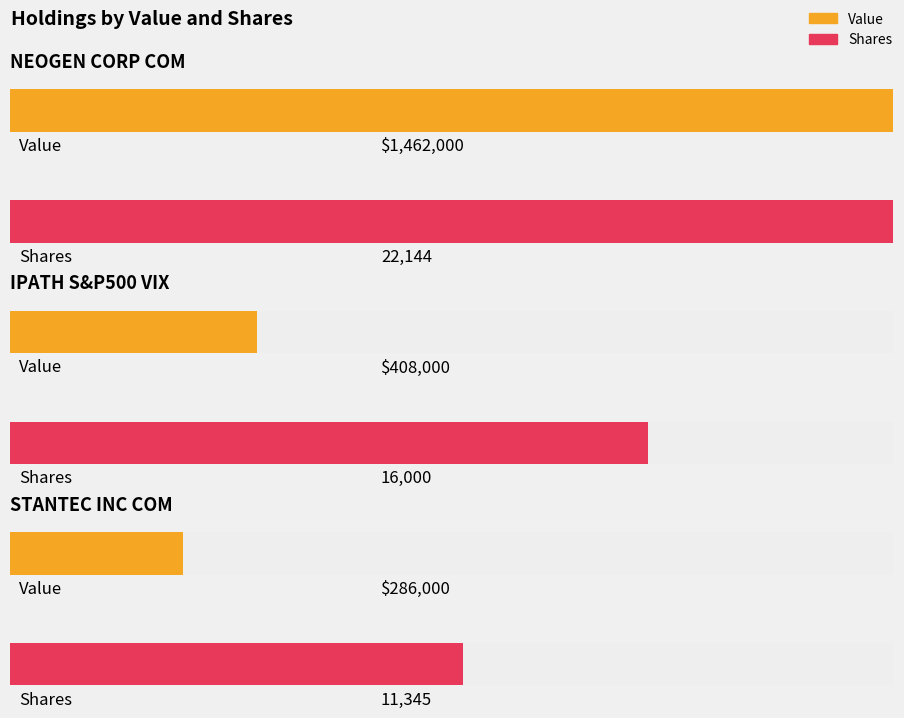

True or false: Value has a value of 408000 at IPATH S&P500 VIX.

True